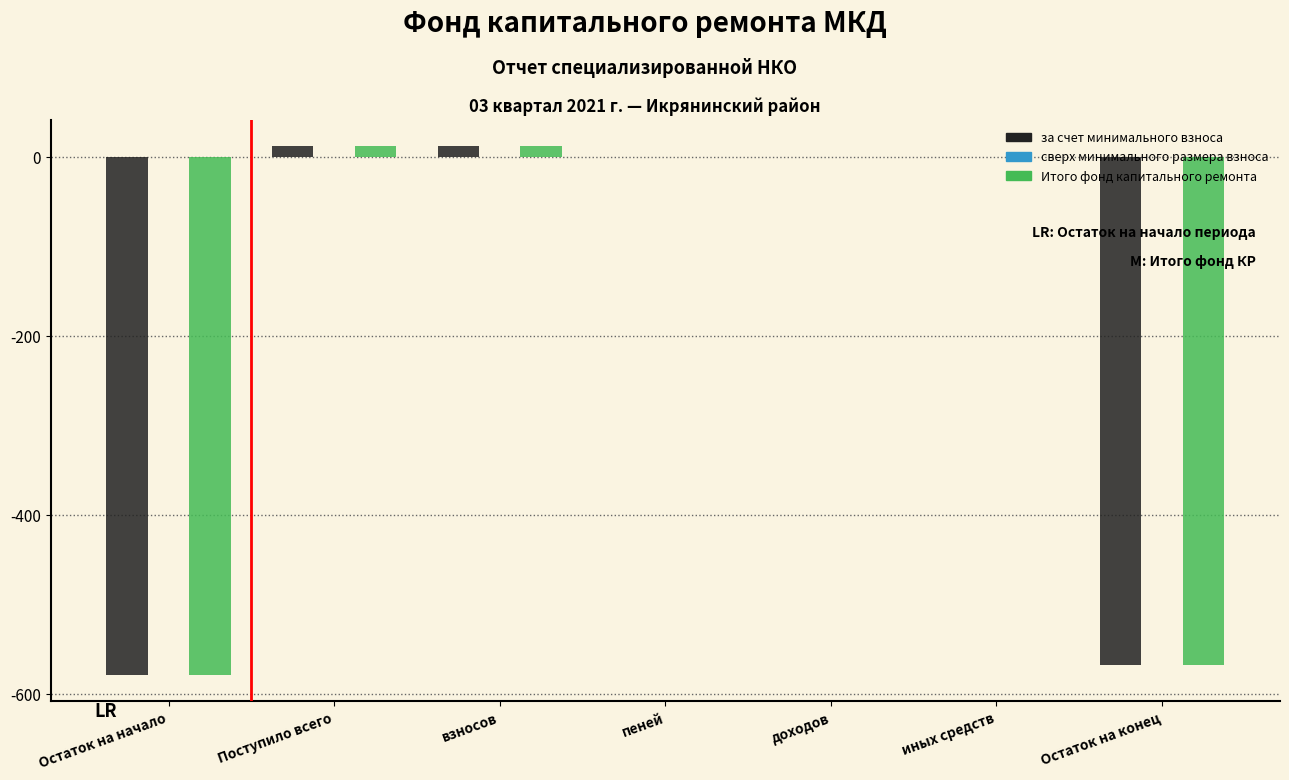

Reading left to right, extract all data points from this chart.

за счет минимального взноса: Остаток на начало=-578.8	Поступило всего=11.5	взносов=11.5	пеней=0.0	доходов=0.0	иных средств=0.0	Остаток на конец=-567.3
Итого фонд капитального ремонта: Остаток на начало=-578.8	Поступило всего=11.5	взносов=11.5	пеней=0.0	доходов=0.0	иных средств=0.0	Остаток на конец=-567.3